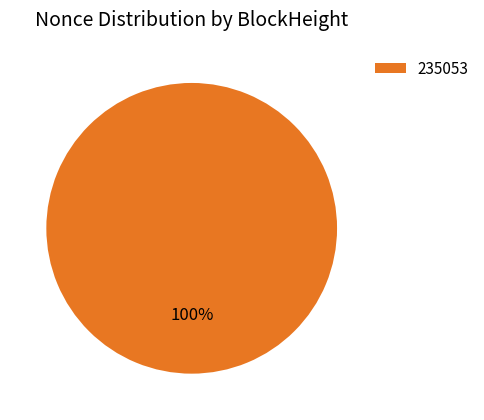

Does 235053 represent more than half of the total?

Yes